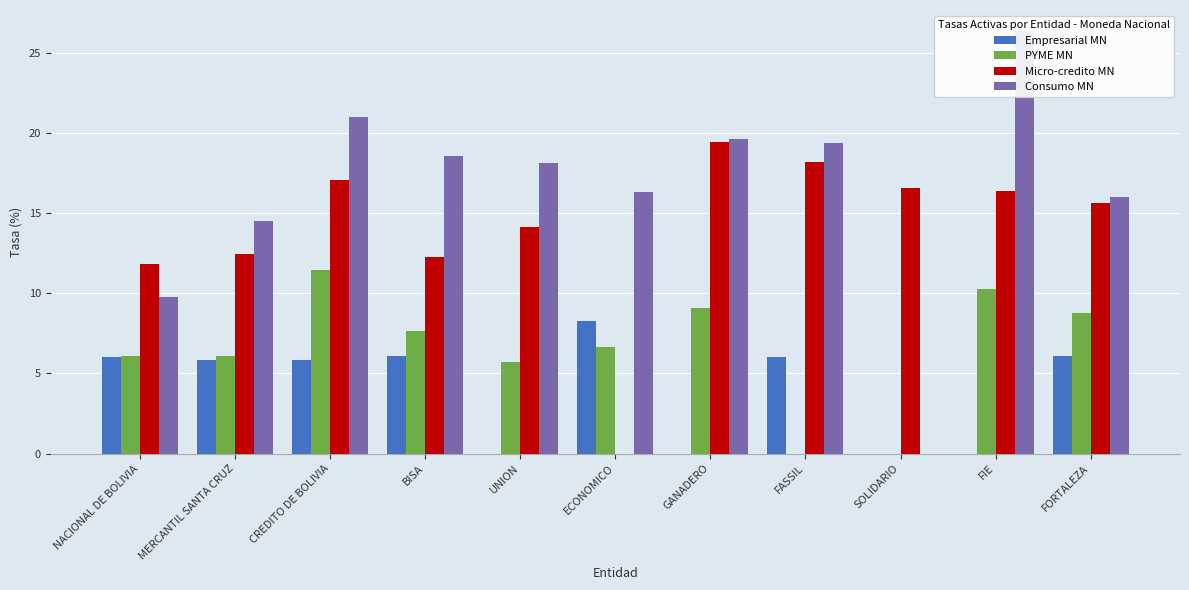

Between UNION and FORTALEZA, which series saw the biggest shift?

Empresarial MN